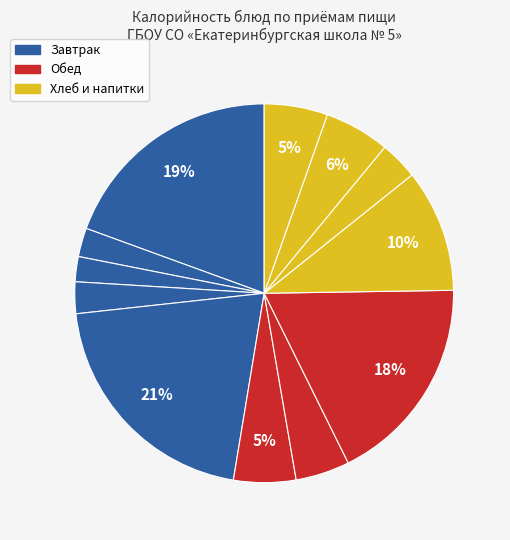

How many segments does this pie chart have?

12